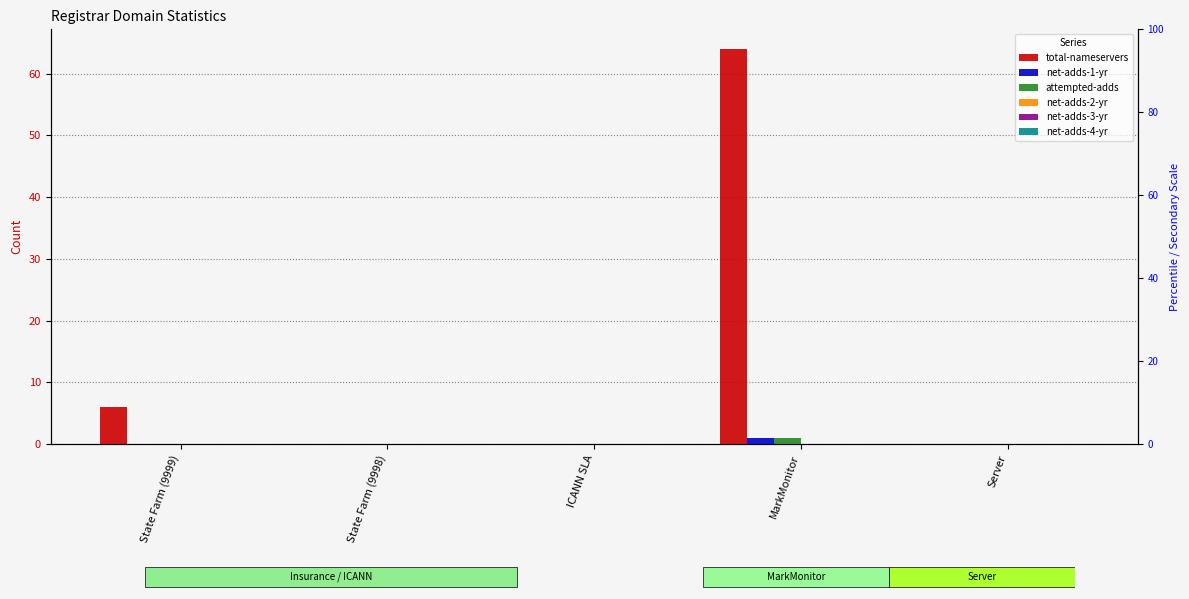

Is the value of net-adds-4-yr at State Farm (9999) greater than the value of attempted-adds at State Farm (9999)?

No